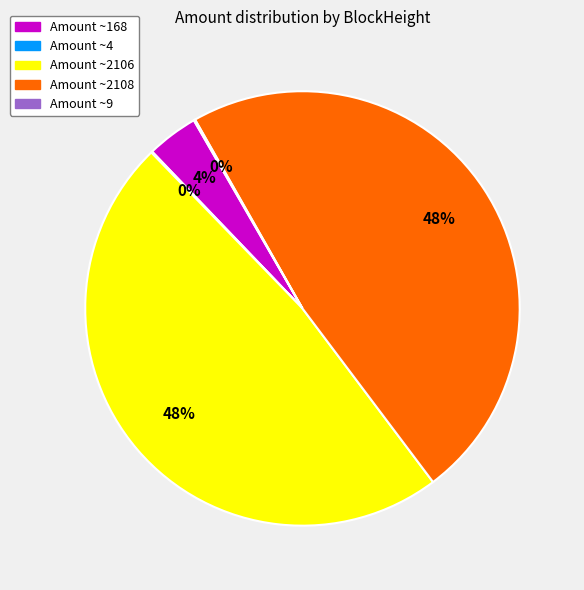

To the nearest percent, what is the average slice percentage?

20%